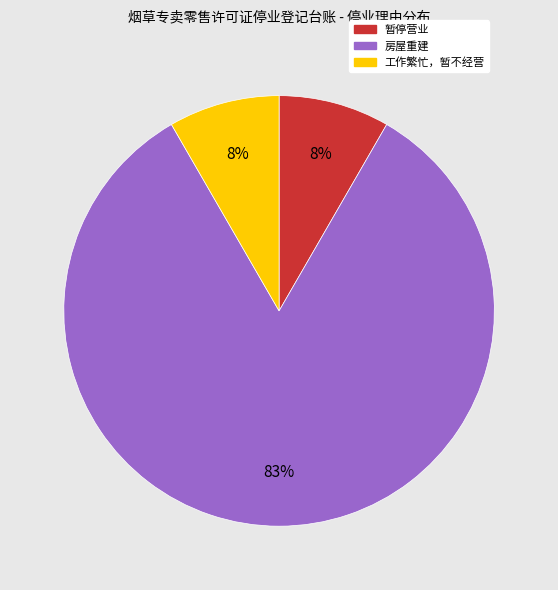

What is the largest slice in the pie chart?

房屋重建